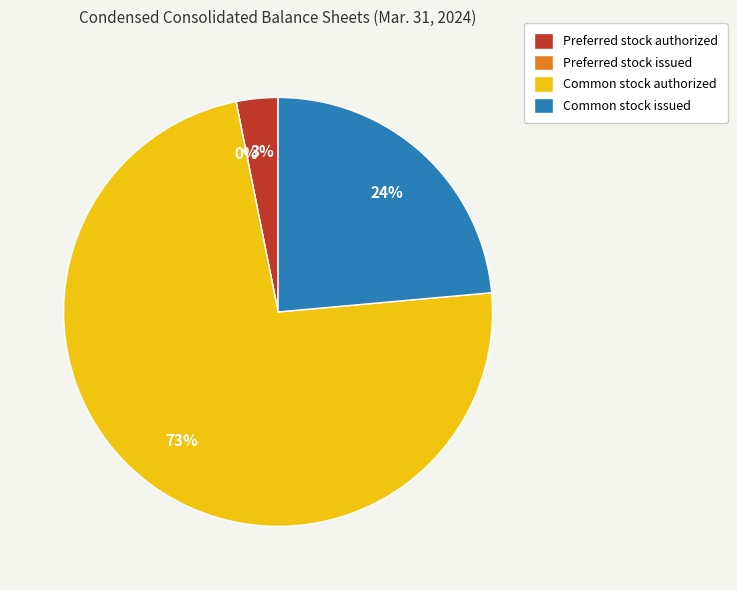

What is the largest slice in the pie chart?

Common stock authorized